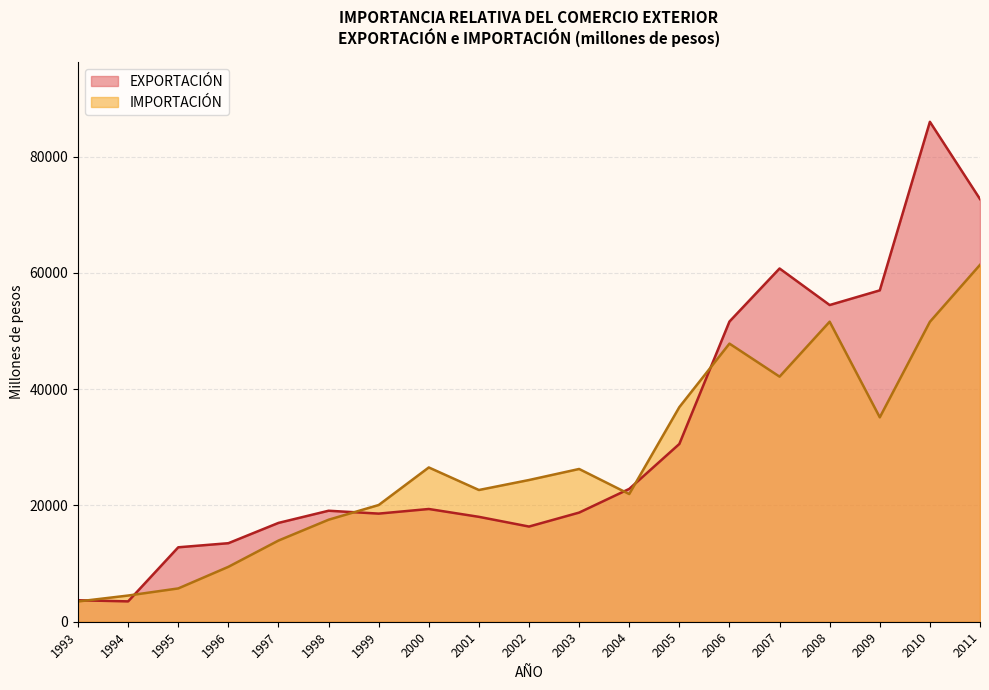

How many intersections are there between IMPORTACIÓN and EXPORTACIÓN?

6